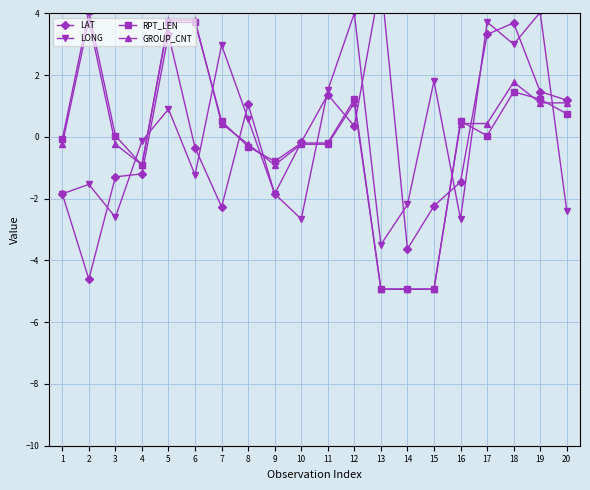

How many values in LAT are below zero?

11